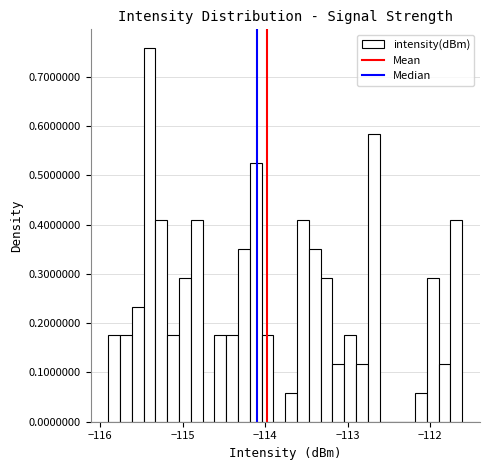

Read against the x-axis, roughly where is the centre of the tallest bar?

-115.4